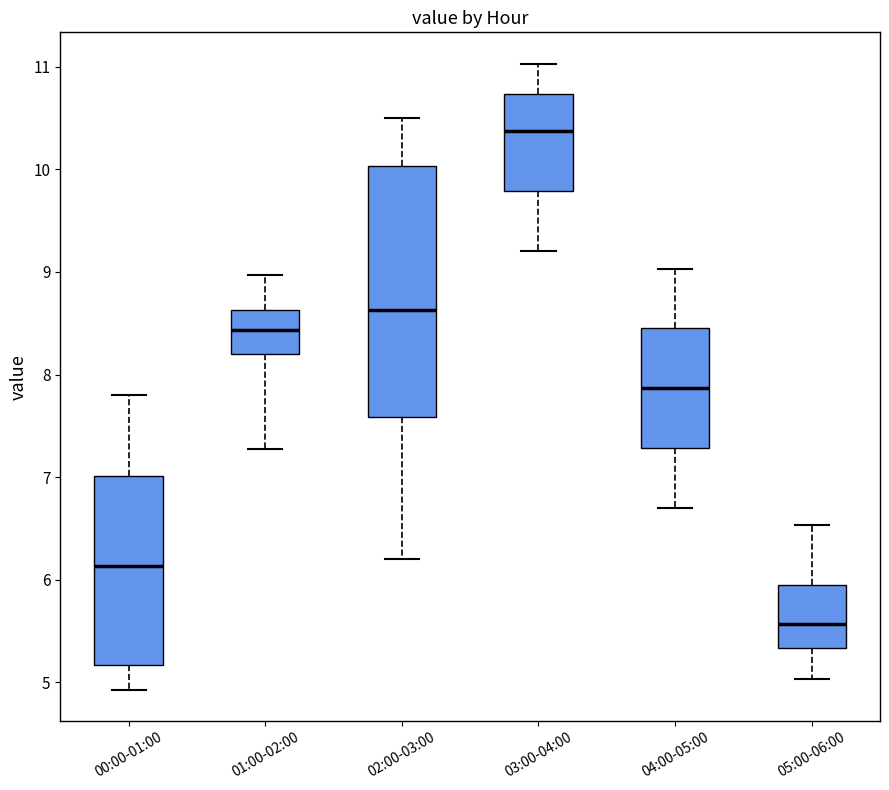

Which box's median line is the highest?

03:00-04:00